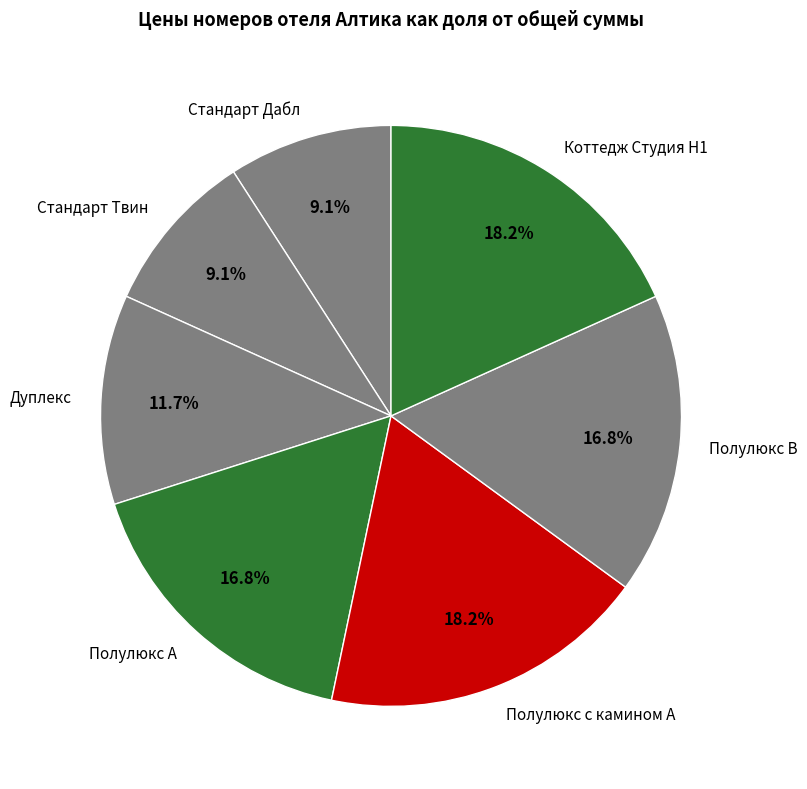

How much of the chart is everything except Полулюкс В?

83.2%